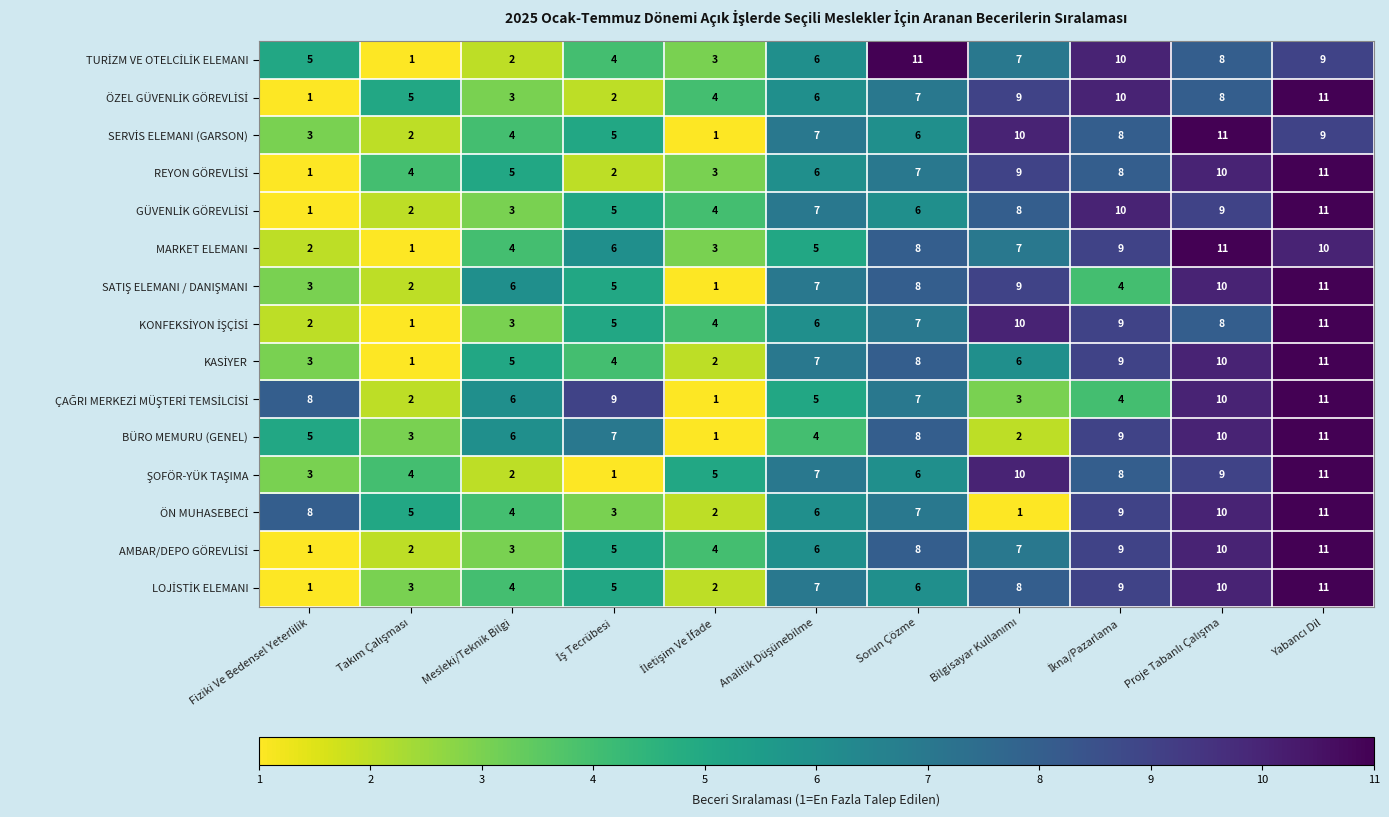

Where is BÜRO MEMURU (GENEL) nearest to the value 6?

Mesleki/Teknik Bilgi